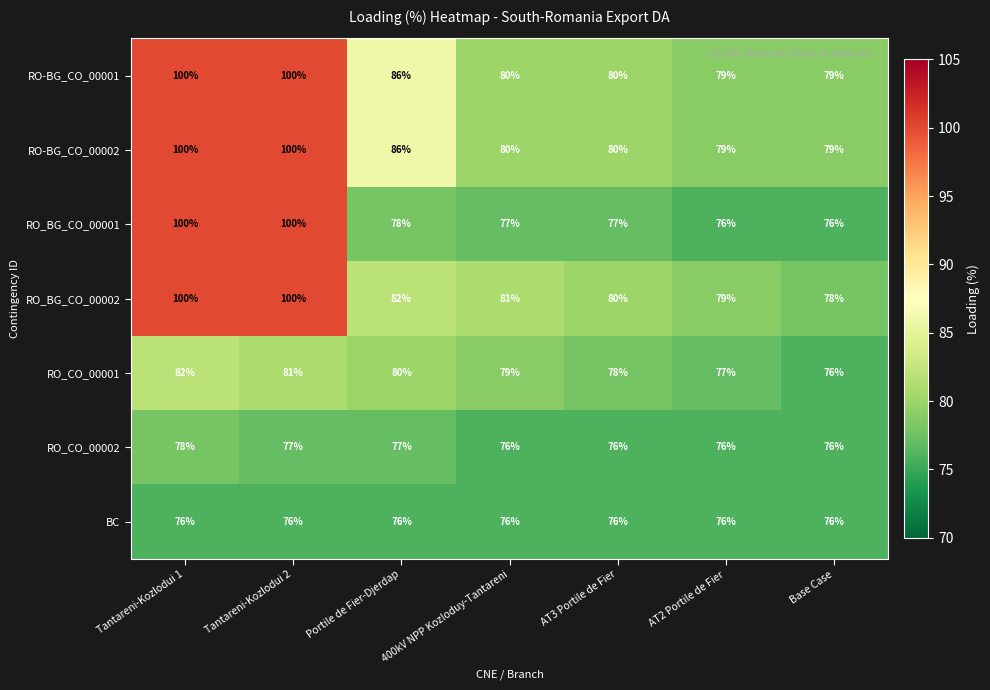

How many data points in RO_BG_CO_00002 are less than 81?

3